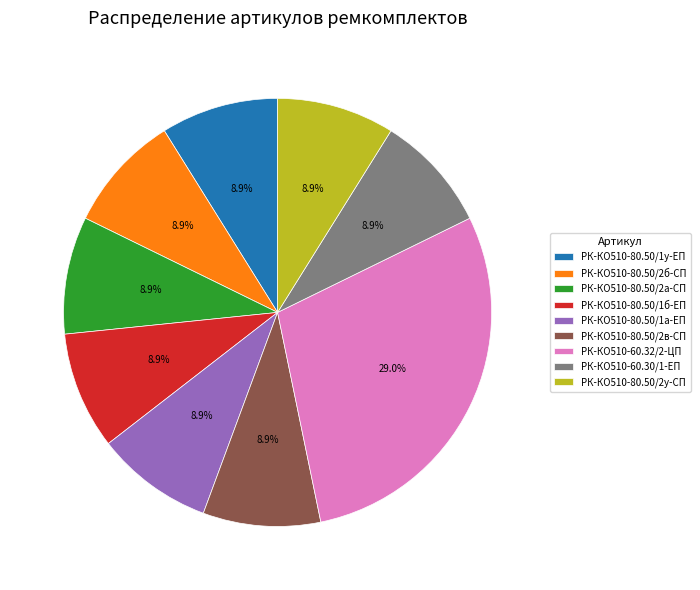

Is the sum of РК-КО510-80.50/1б-ЕП and РК-КО510-80.50/2б-СП greater than half?

No